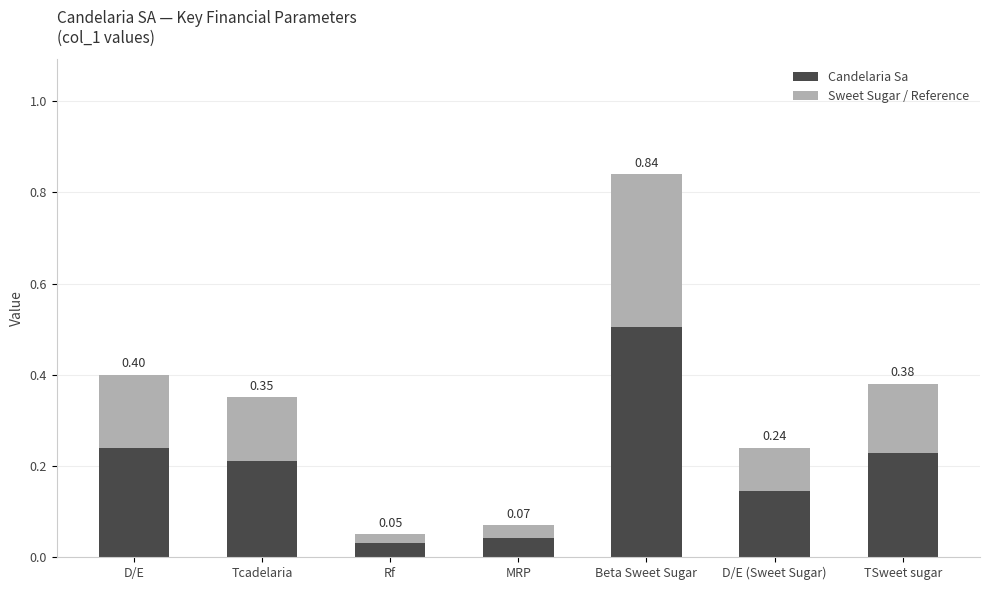

Which category has the highest value in the Candelaria Sa series?

Beta Sweet Sugar